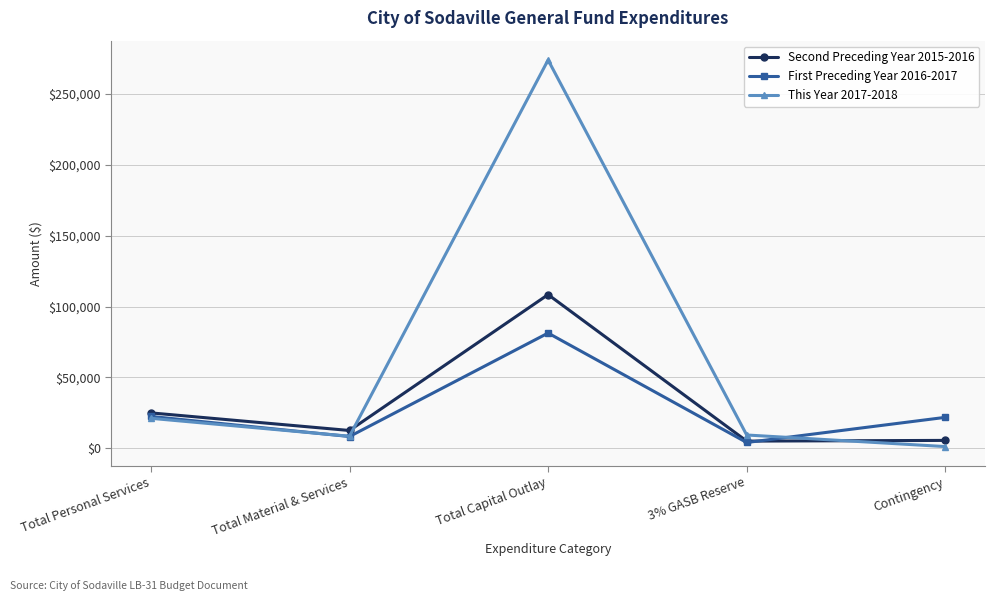

What are all the series names shown in the legend?

Second Preceding Year 2015-2016, First Preceding Year 2016-2017, This Year 2017-2018